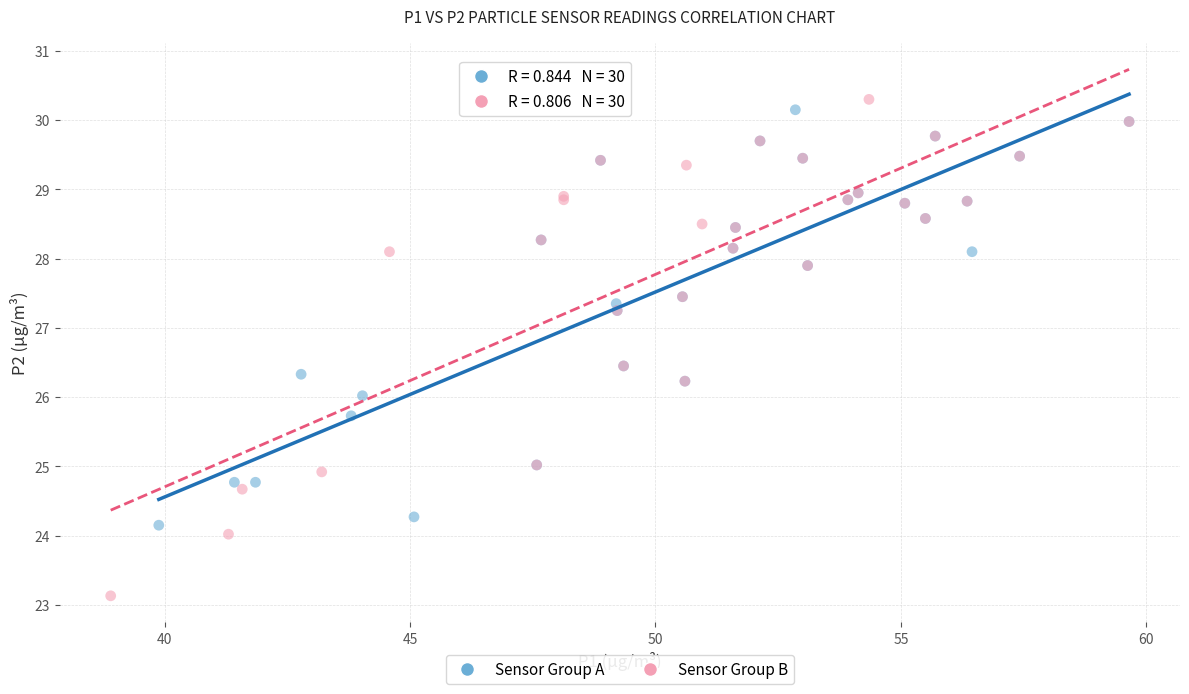

Which series has the widest spread of Y values?

Sensor Group B